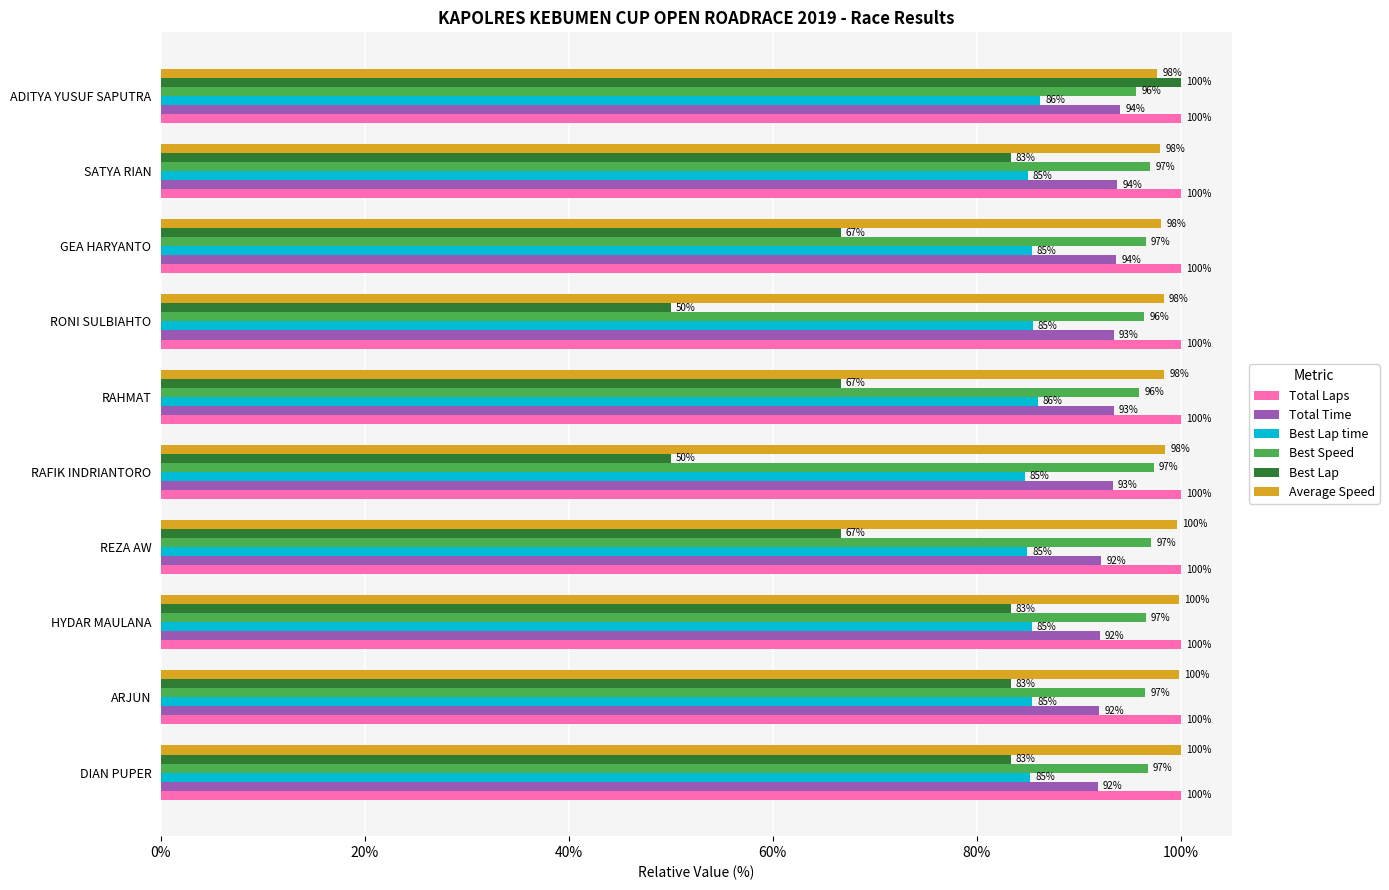

What is the minimum value for Best Speed?

95.6